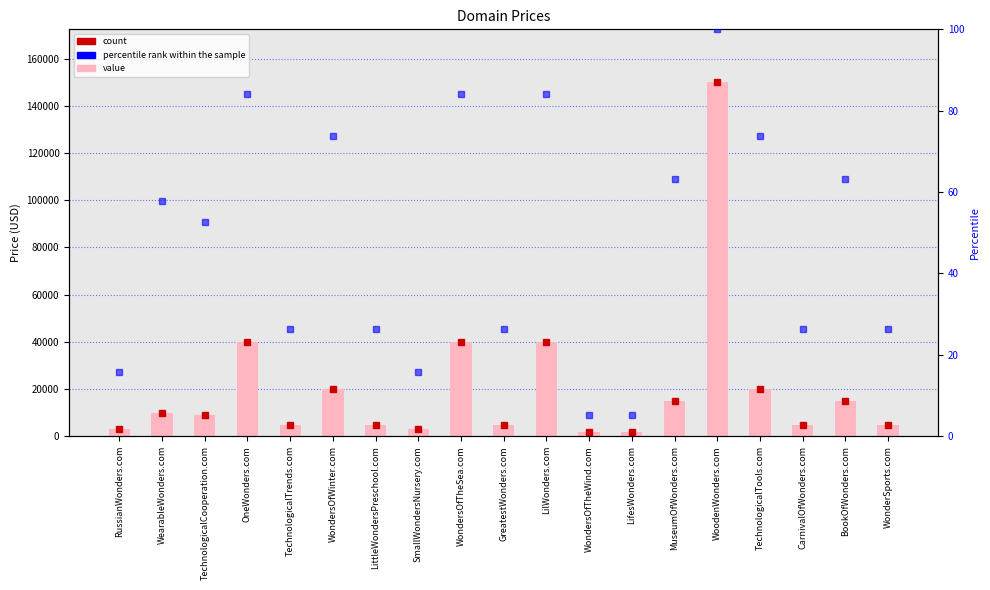

True or false: percentile rank has a value of 73.7 at TechnologicalTools.com.

True